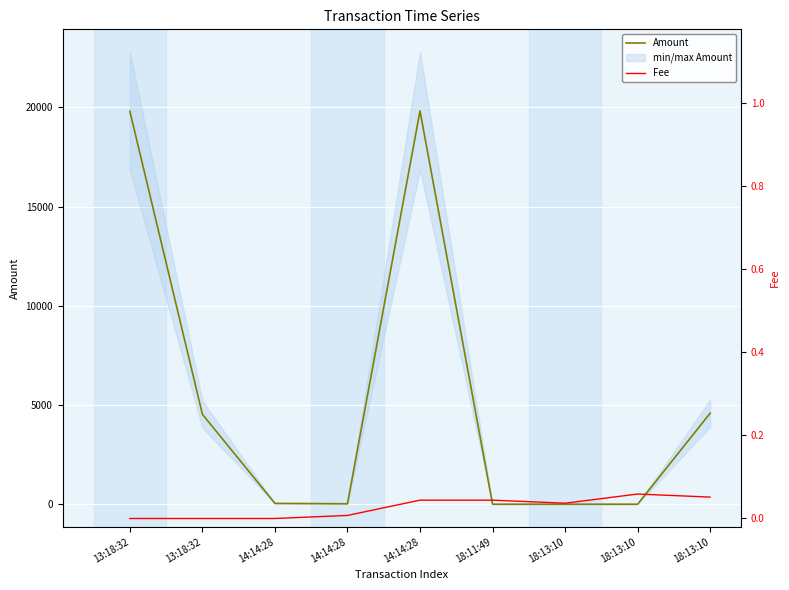

Which label corresponds to the smallest value in the chart?

18:11:49